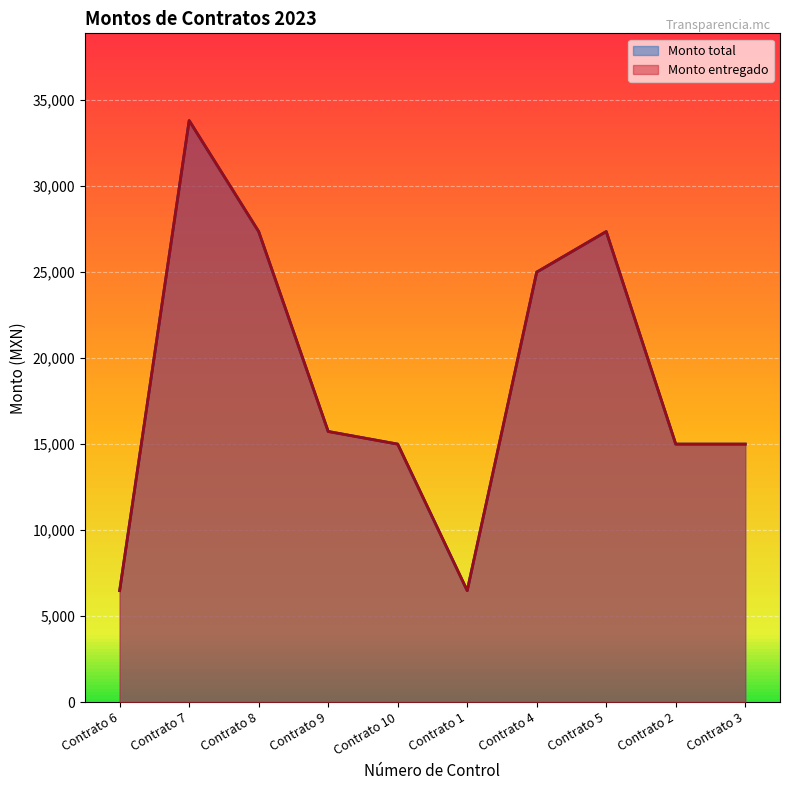

How many interior local peaks does the Monto entregado series have?

2